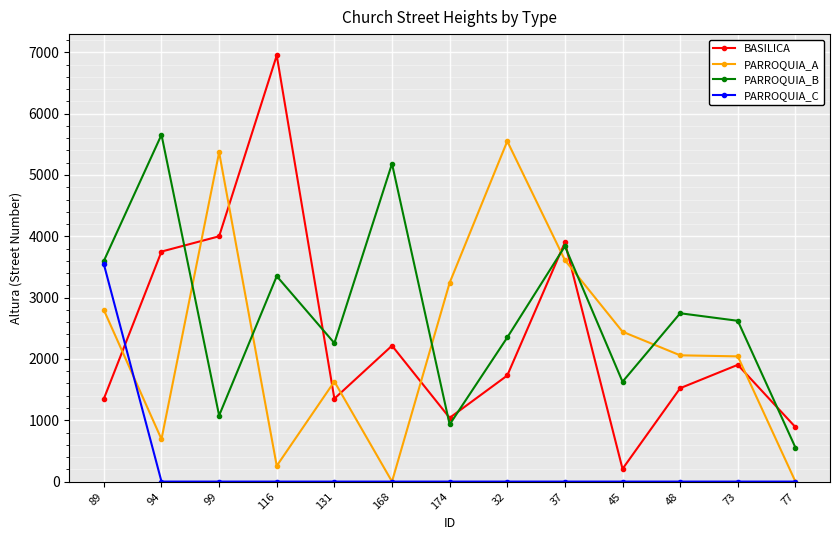

What is the value of the BASILICA point at the 1st from the left?

1351